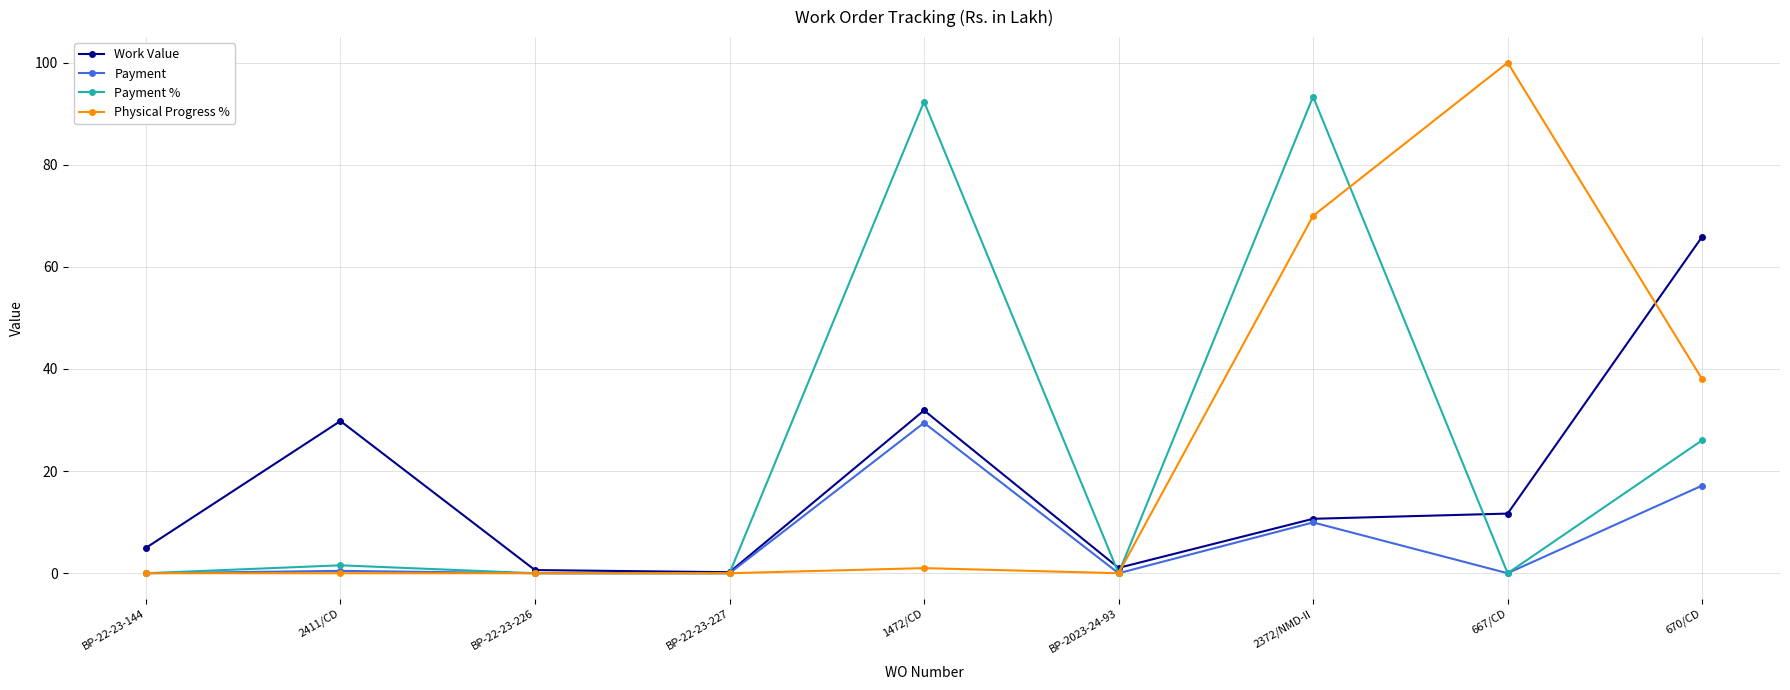

Which series has the widest spread of values?

Physical Progress %